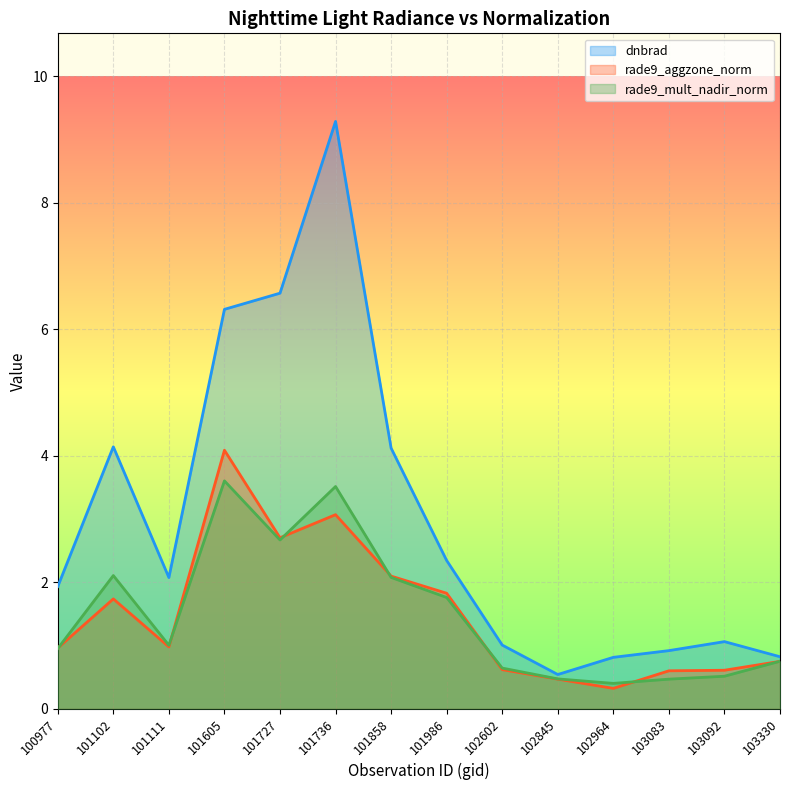

True or false: dnbrad and rade9_mult_nadir_norm intersect in this chart.

False